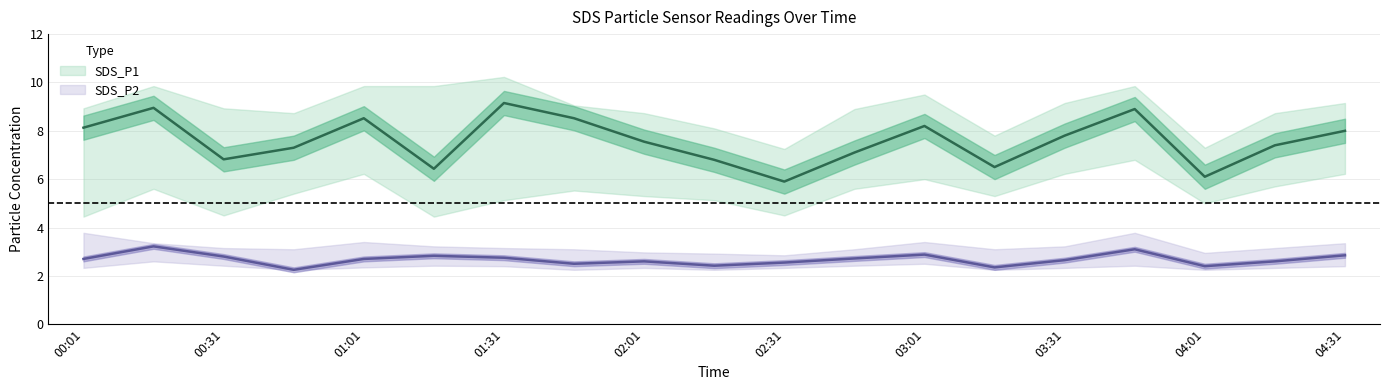

Does the chart have visible grid lines?

Yes